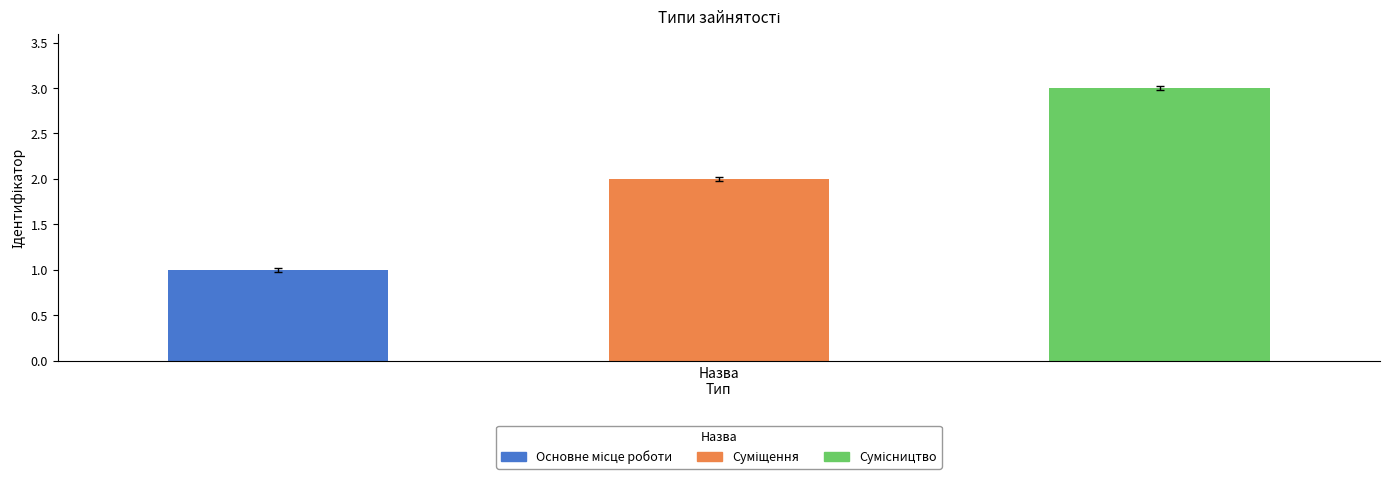

How many series are shown in this chart?

1